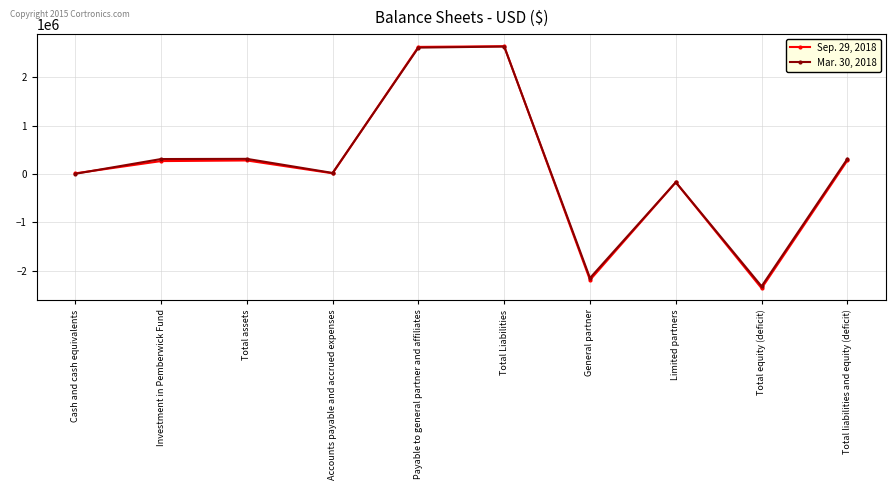

Rank the series by their average value, from highest to lowest.

Mar. 30, 2018, Sep. 29, 2018